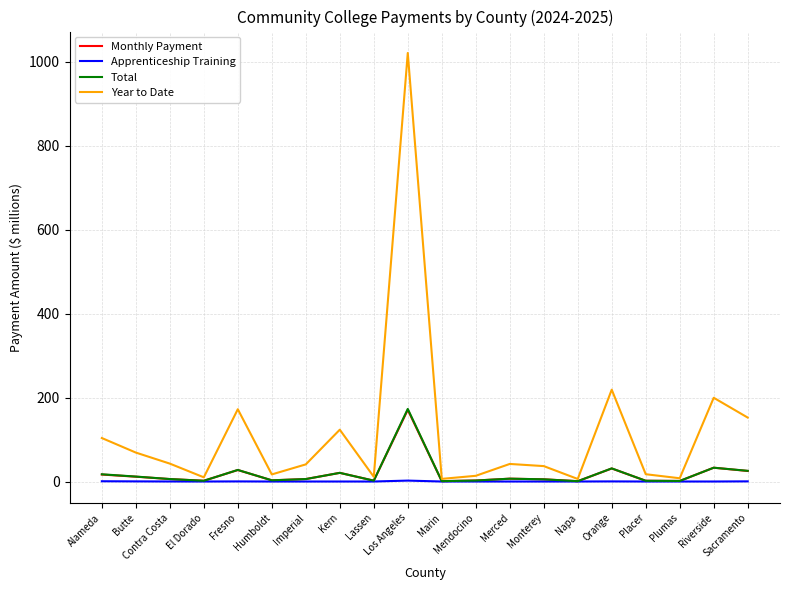

What is the maximum value shown in the chart?

1020.9